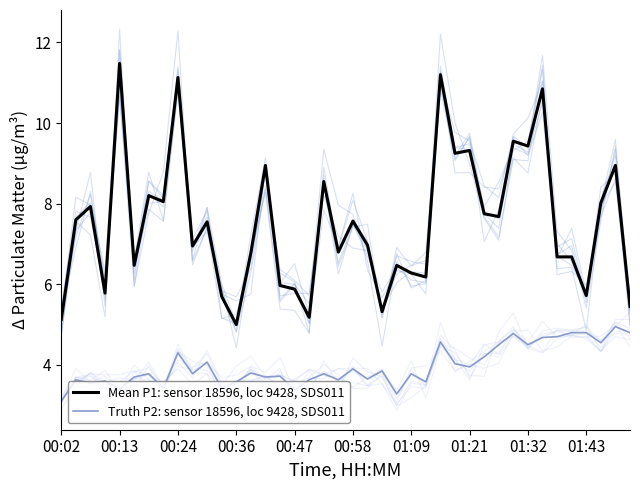

What is the greatest value displayed?

11.5